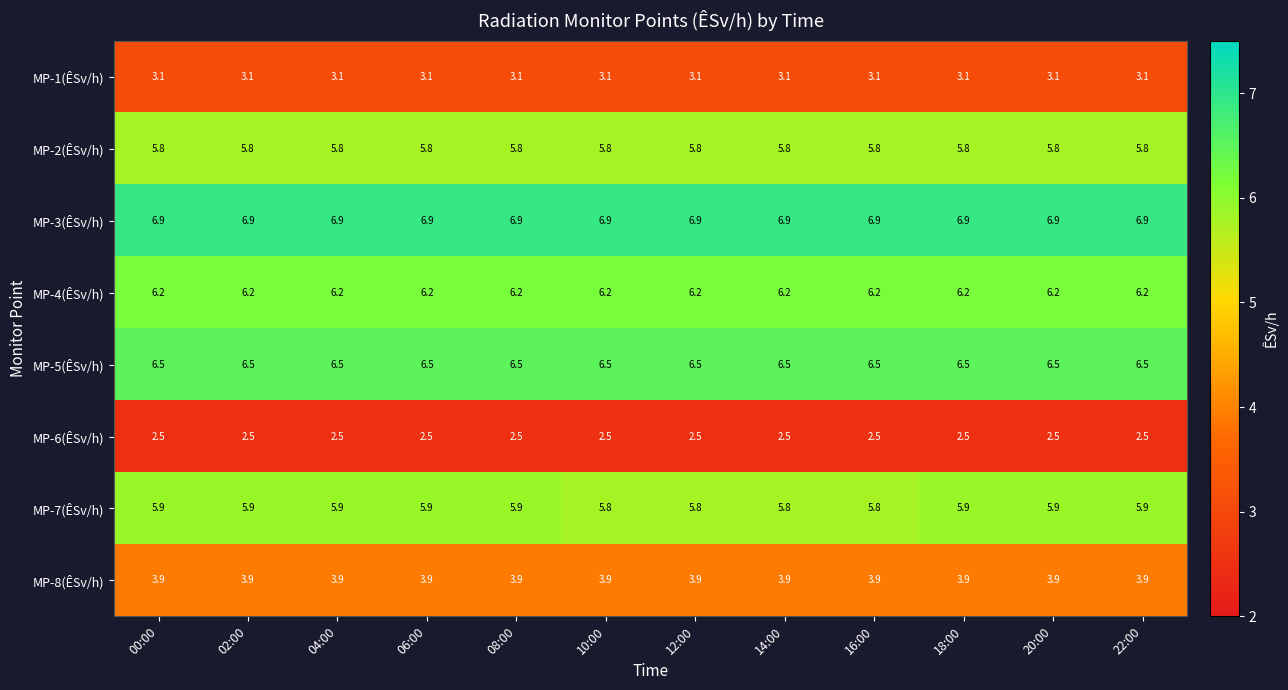

What is the approximate value of MP-2(ÊSv/h) at 14:00?

5.8